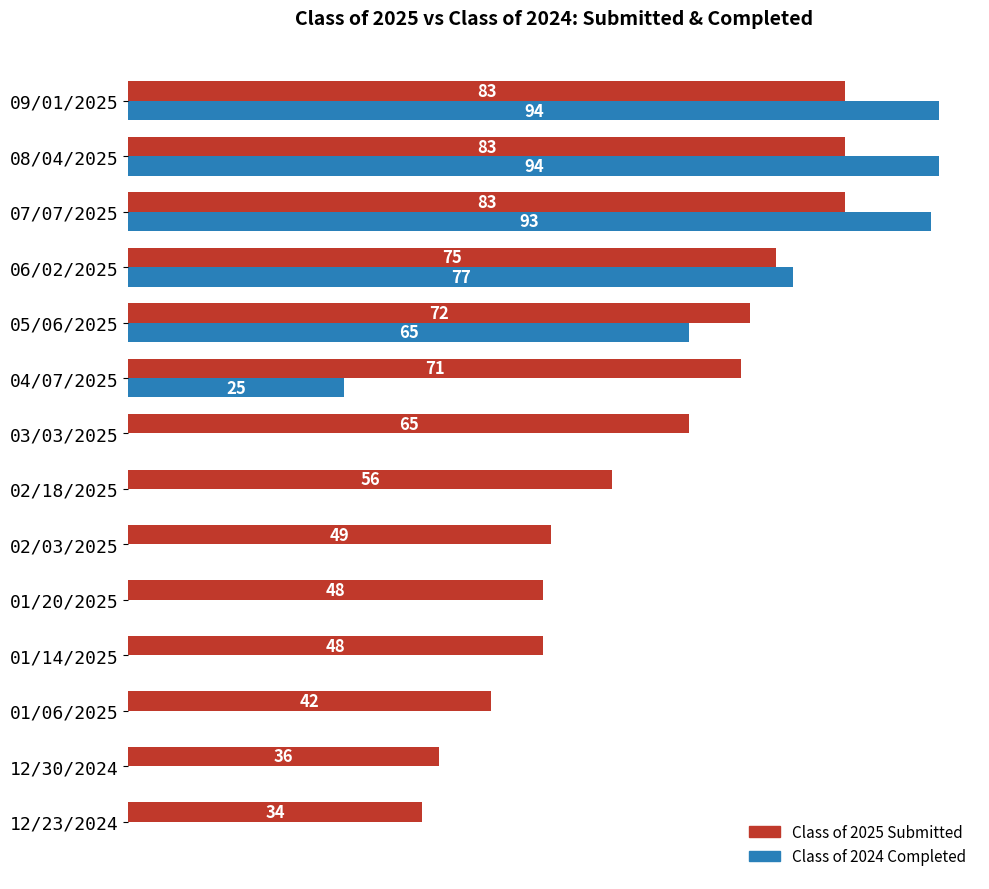

Which series changed the most between 03/03/2025 and 04/07/2025?

Class of 2024 Completed